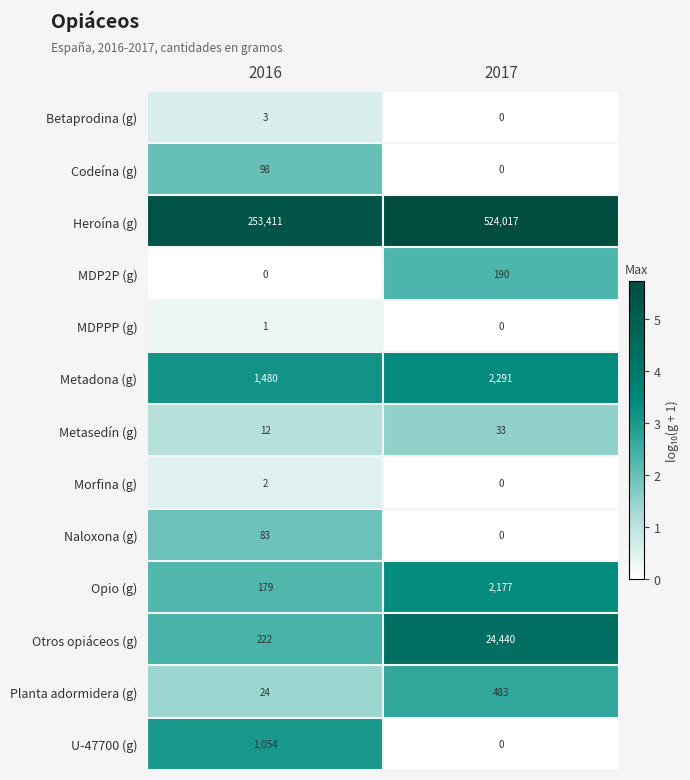

At which category does the chart reach its peak across all series?

2017